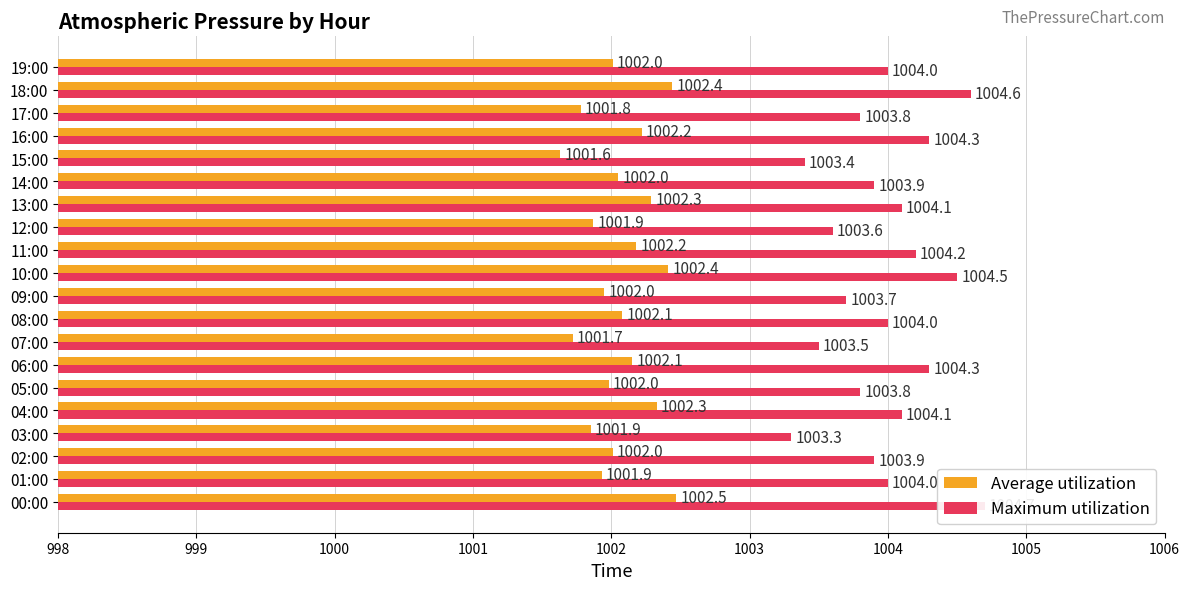

Which label corresponds to the smallest value in the chart?

15:00